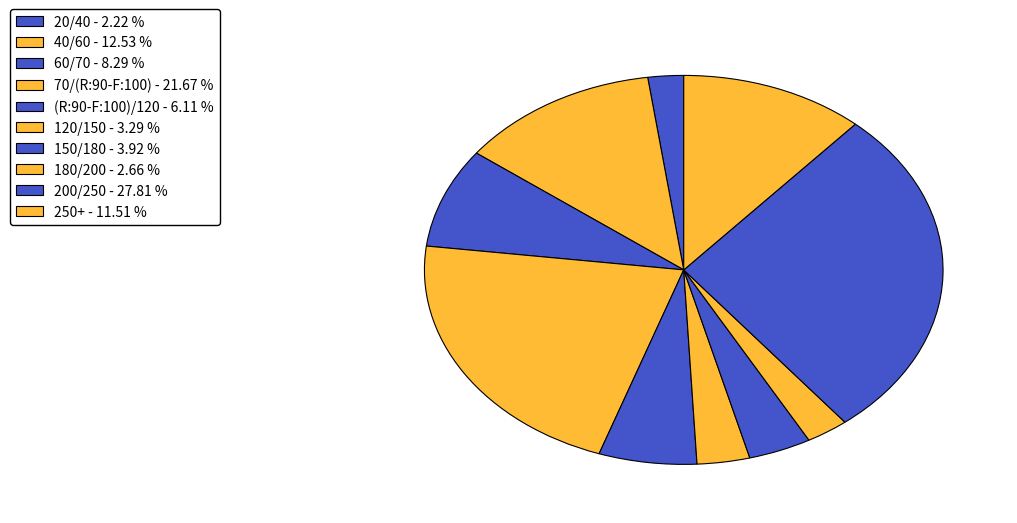

To the nearest percent, what percentage of the pie is 60/70?

8%